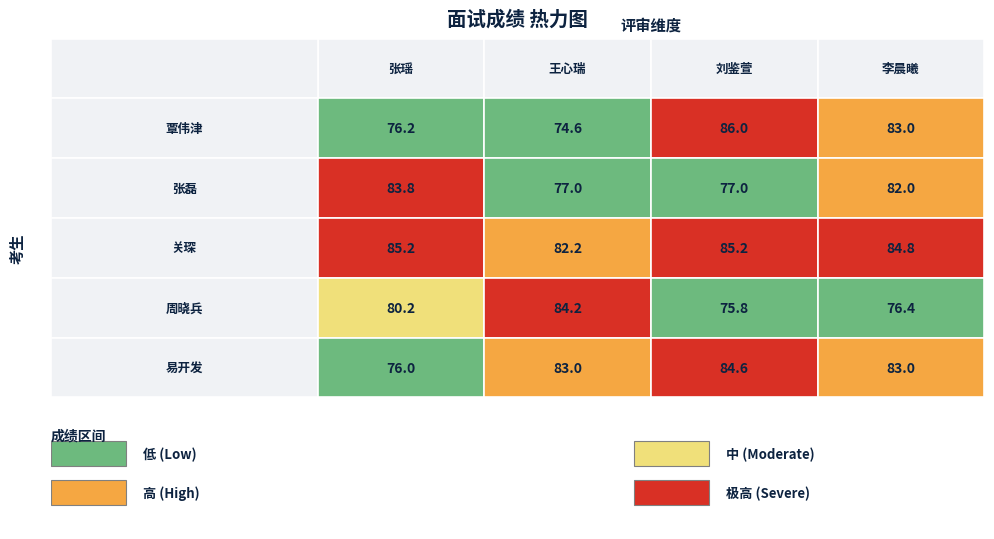

Which has a higher value, 4 or 3?

3